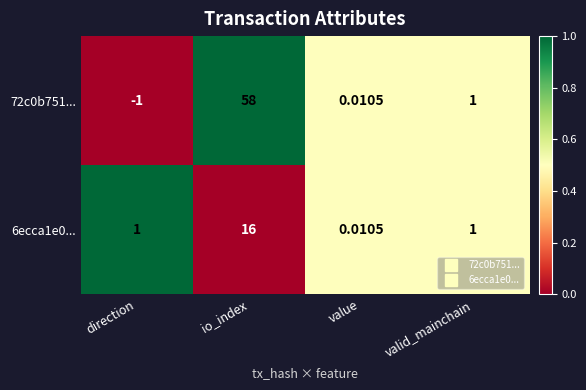

Where does the 72c0b751... series first go above 1?

io_index